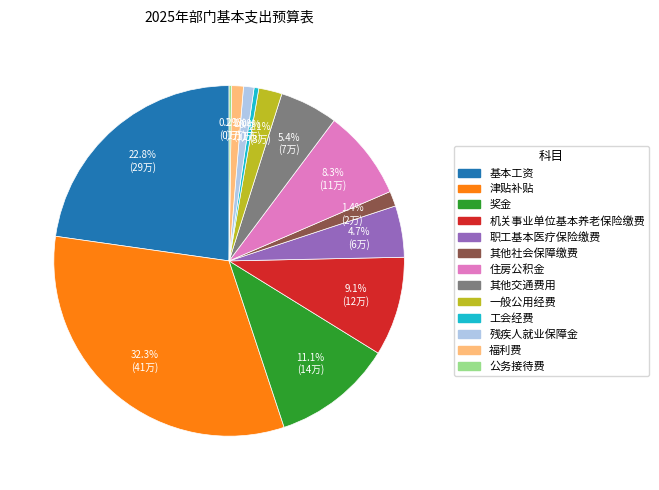

True or false: 津贴补贴 accounts for 32% of the total.

True